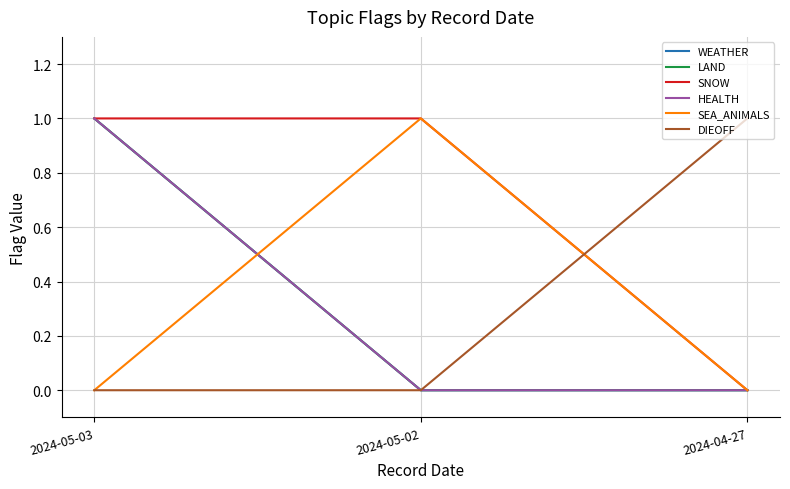

What position from the left is 2024-05-03?

1